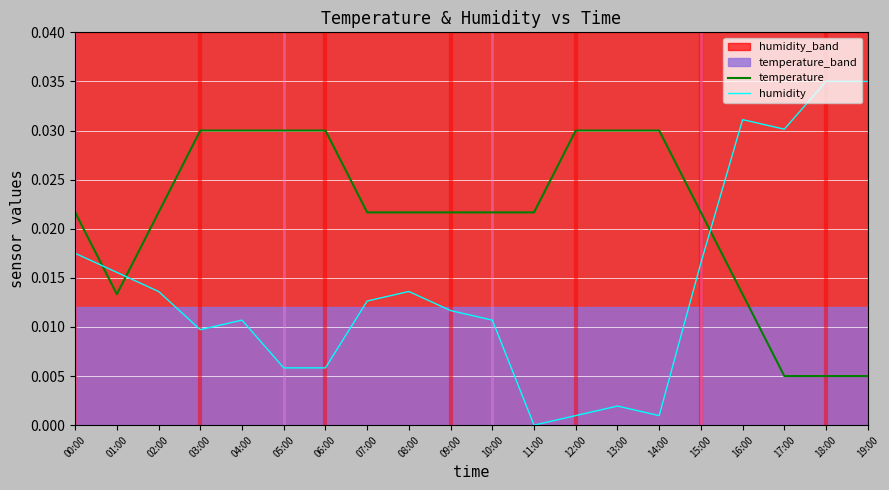

How many interior local peaks does the humidity series have?

4